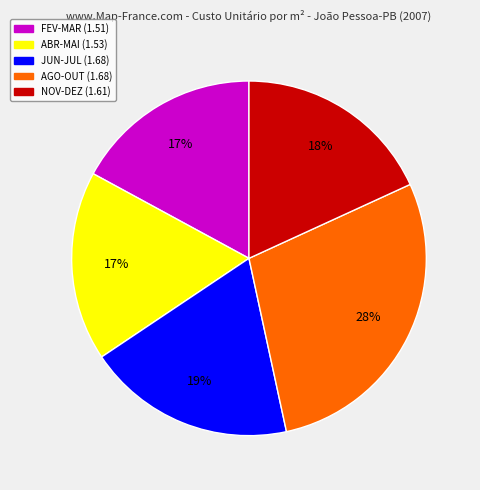

To the nearest percent, what is the difference between the largest and smallest slice percentages?

11%